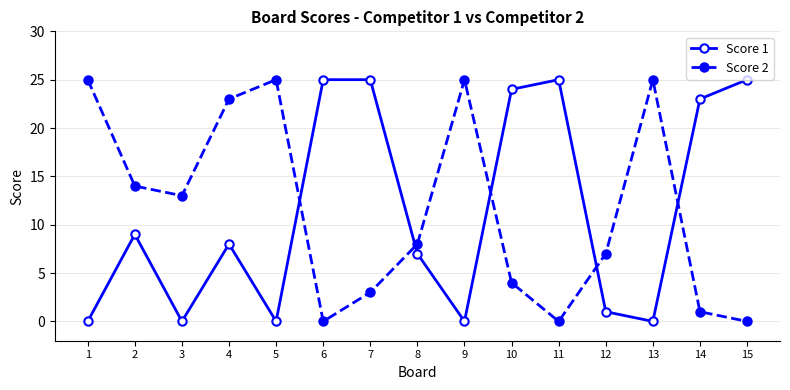

How many categories are shown in the chart?

15